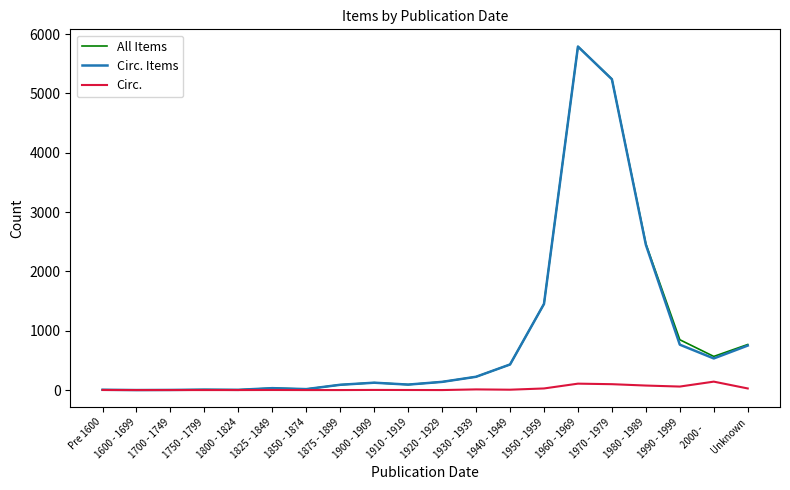

At which category is the sum across all series the highest?

1960 - 1969